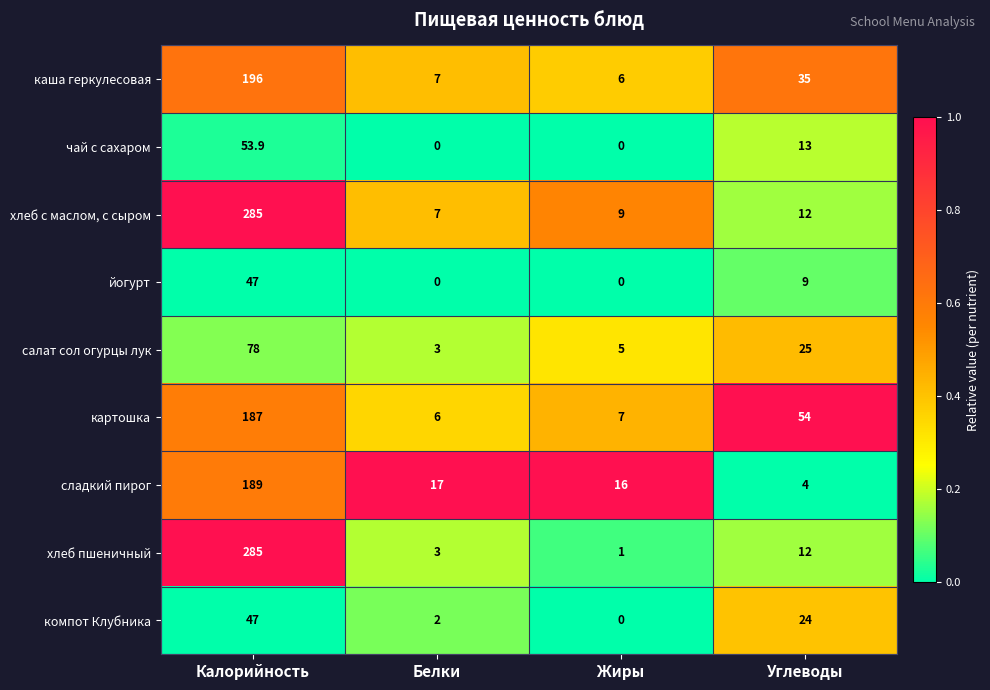

Which series has the largest total across all categories?

хлеб с маслом, с сыром